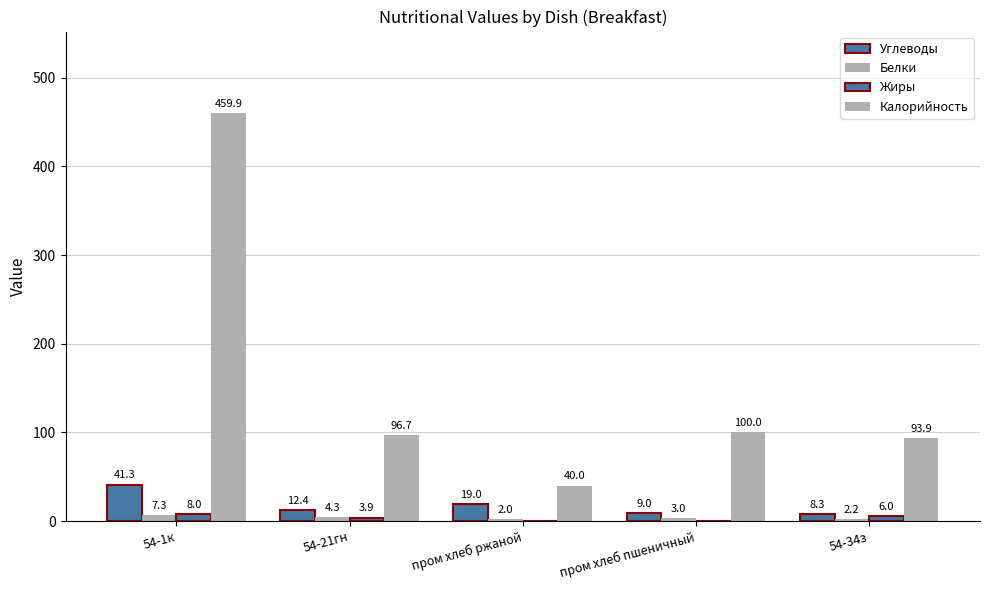

List the series in order of their peak value, lowest first.

Белки, Жиры, Углеводы, Калорийность